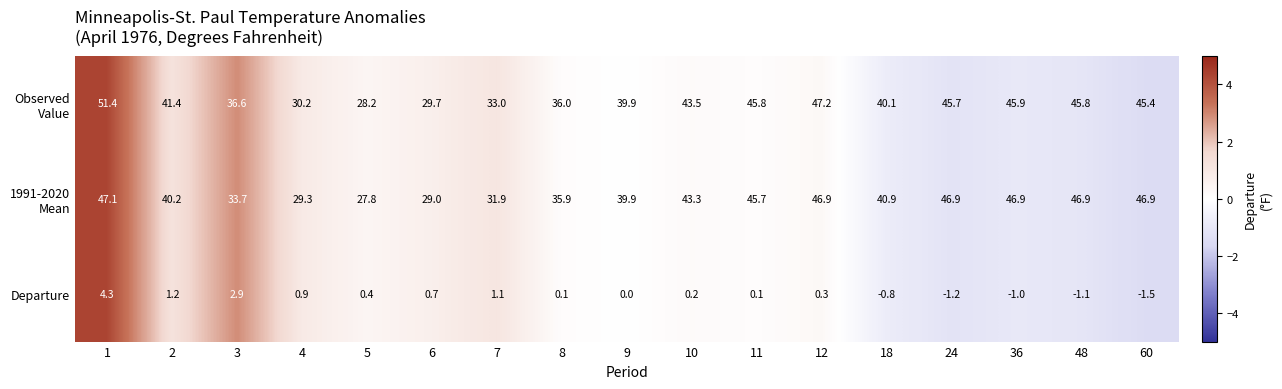

What value does the Departure series have at 18?

-0.8